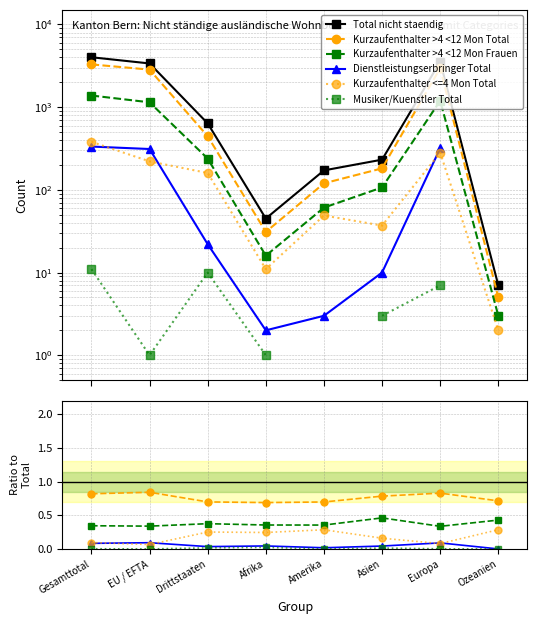

The value of Total nicht staendig at Drittstaaten is 637.0. True or false?

True